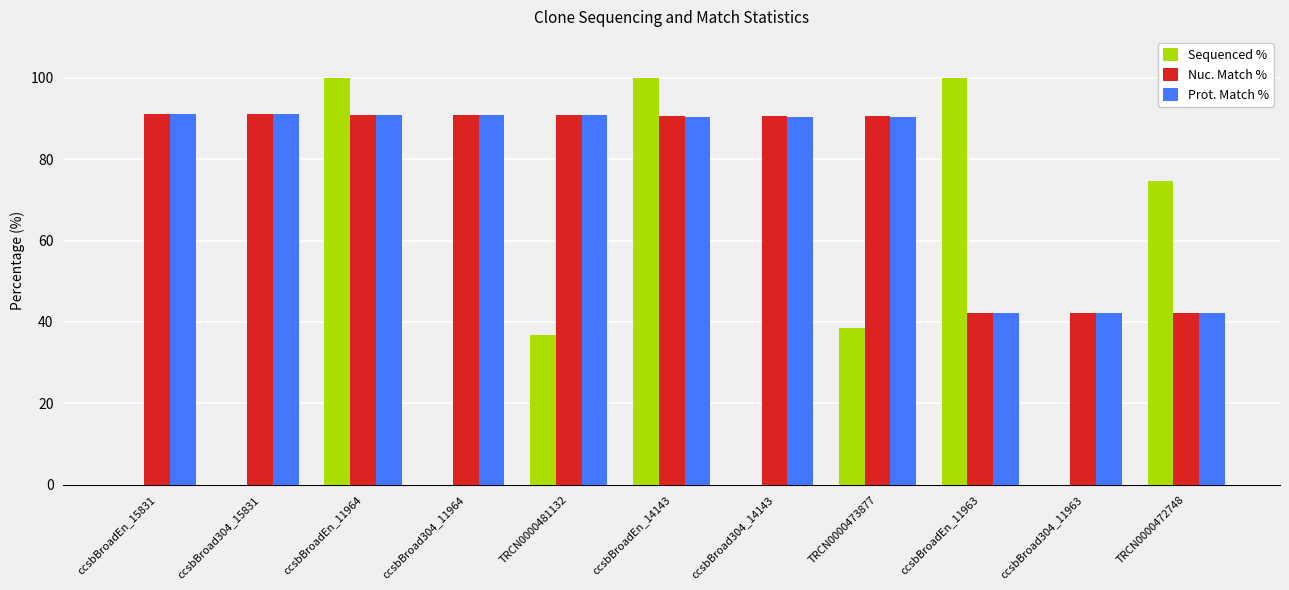

What is the maximum value shown in the chart?

100.0